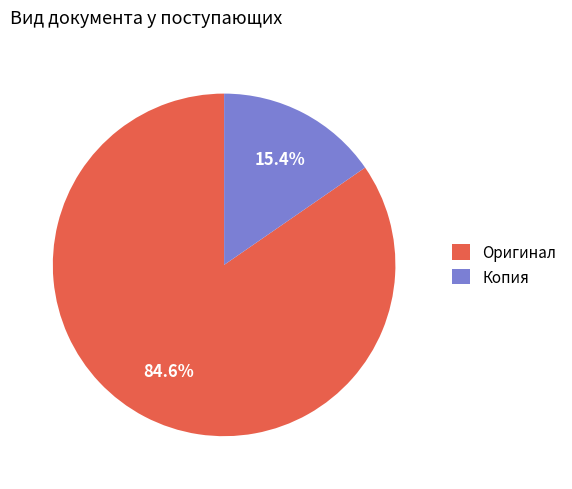

Does any single category account for the majority?

Yes